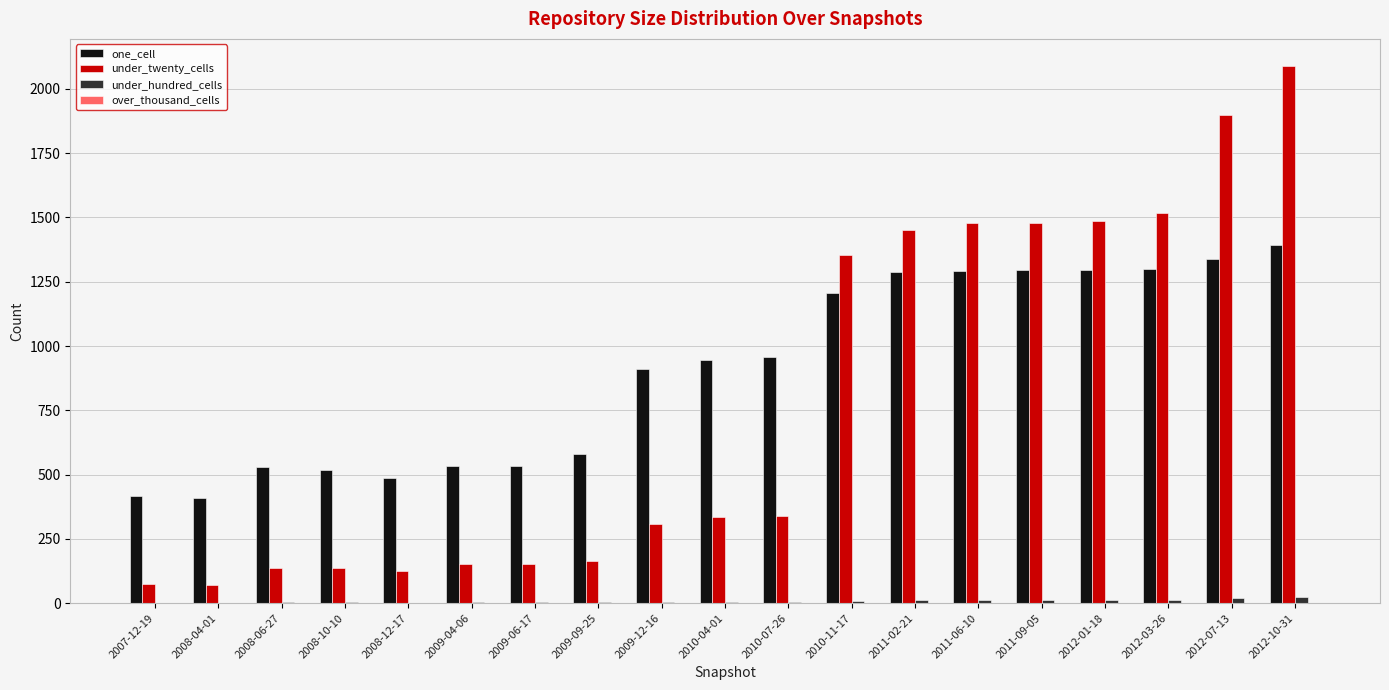

The value of under_twenty_cells at 2010-07-26 is 338. True or false?

True